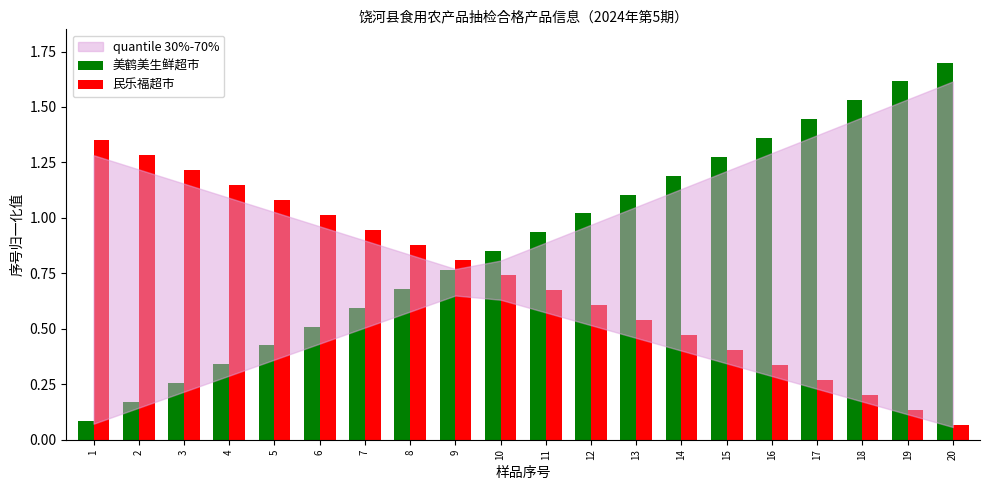

How many categories are shown in the chart?

20